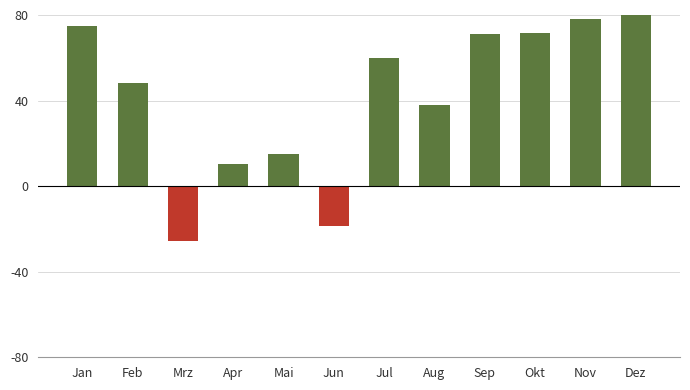

What is the sum of all values?

506.1